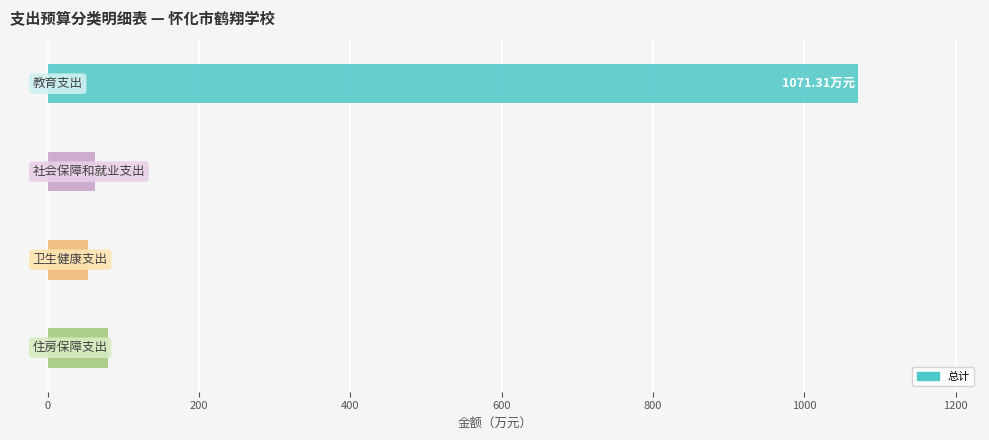

What is the difference between the maximum and minimum values?

1018.5